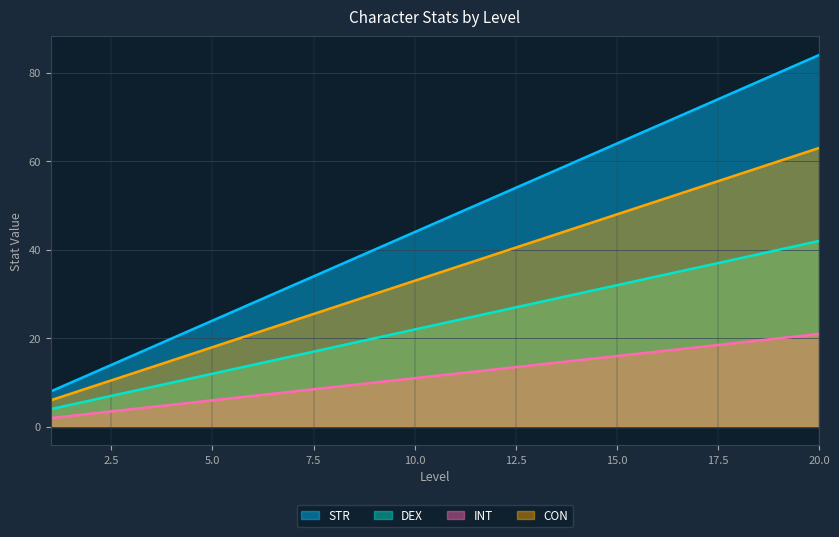

Which series has the largest total across all categories?

STR